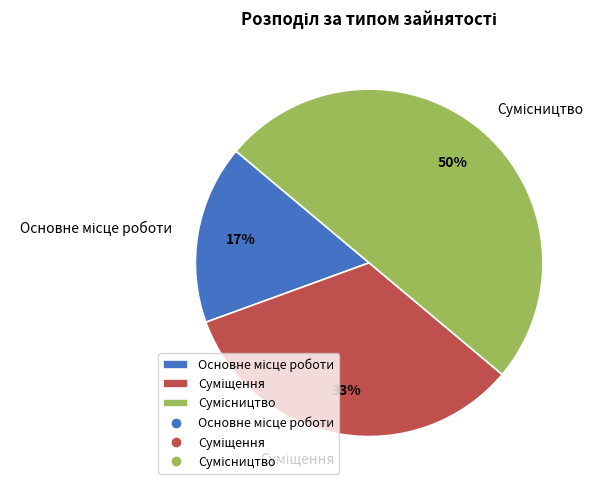

To the nearest percent, what is the difference between the largest and smallest slice percentages?

33%